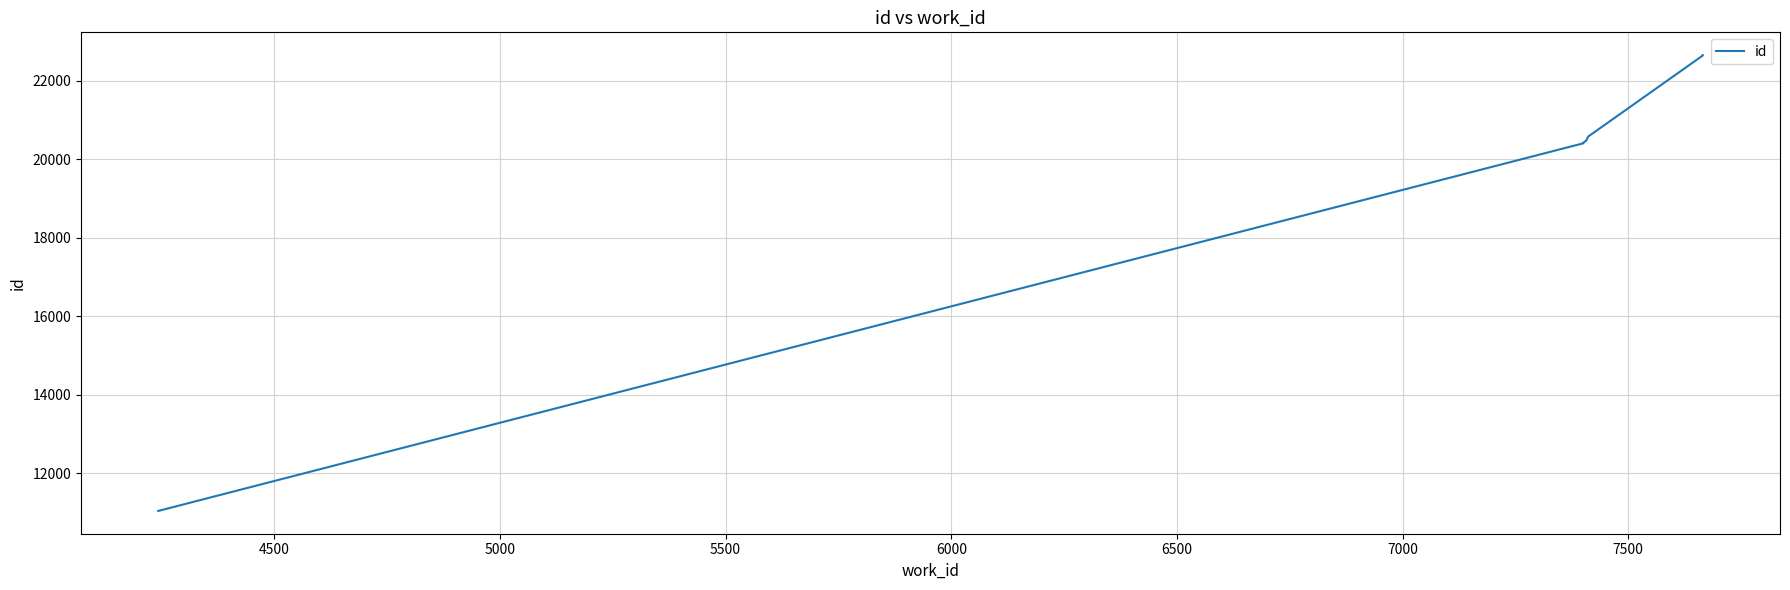

Reading left to right, transcribe all the data shown in this chart.

11035	20402	20413	20473	20478	20574	22640	22641	22650